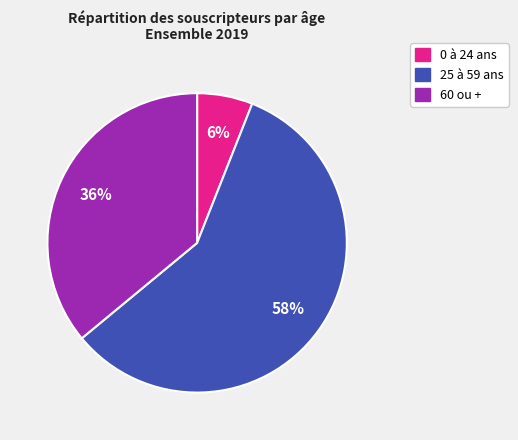

Is there a majority slice in this chart?

Yes